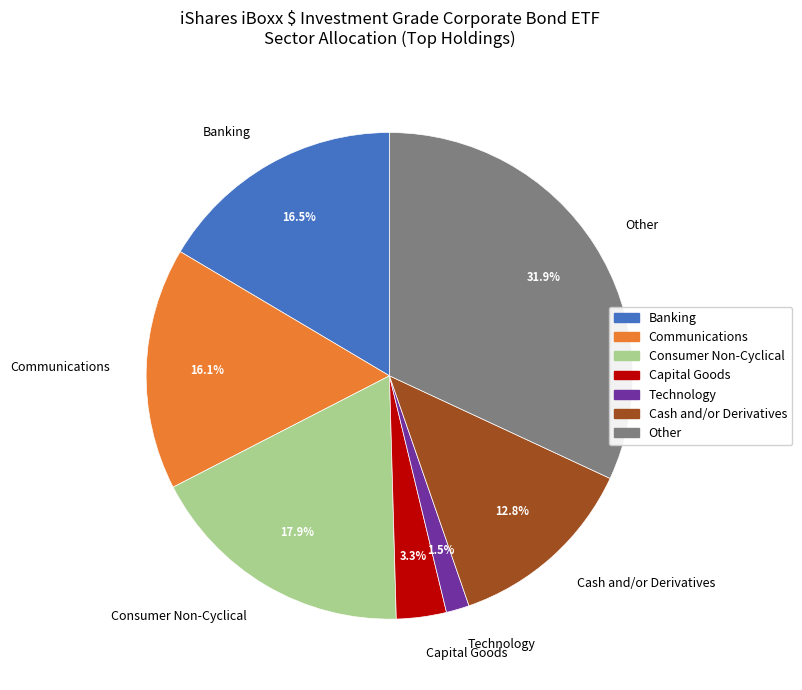

How much of the chart is everything except Banking?

83.5%